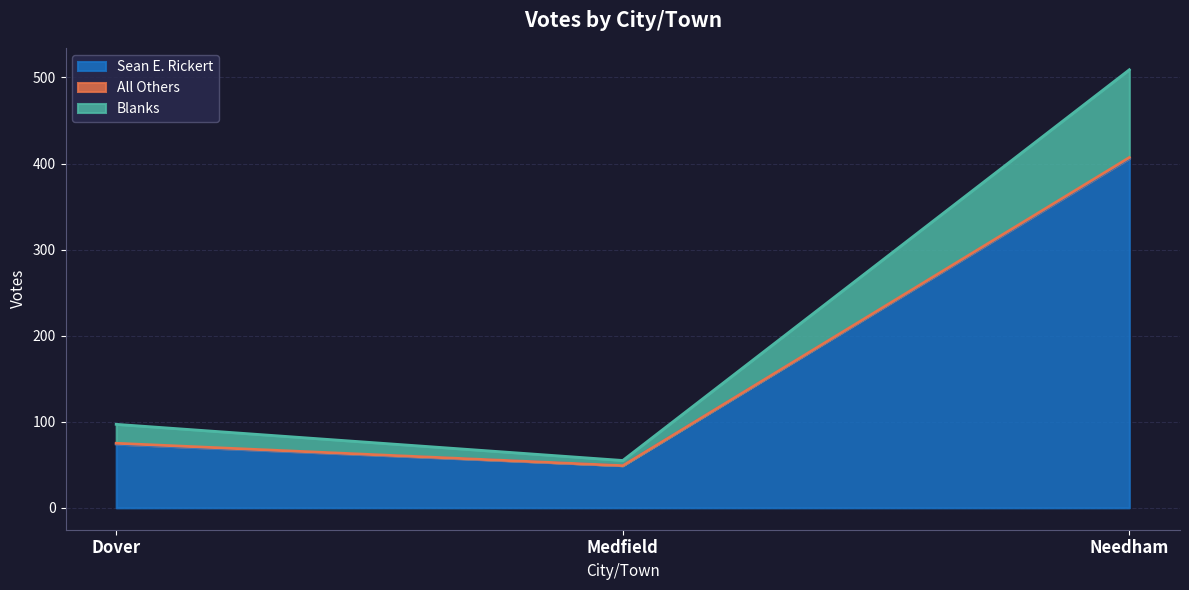

At which label does Sean E. Rickert reach its peak?

Needham